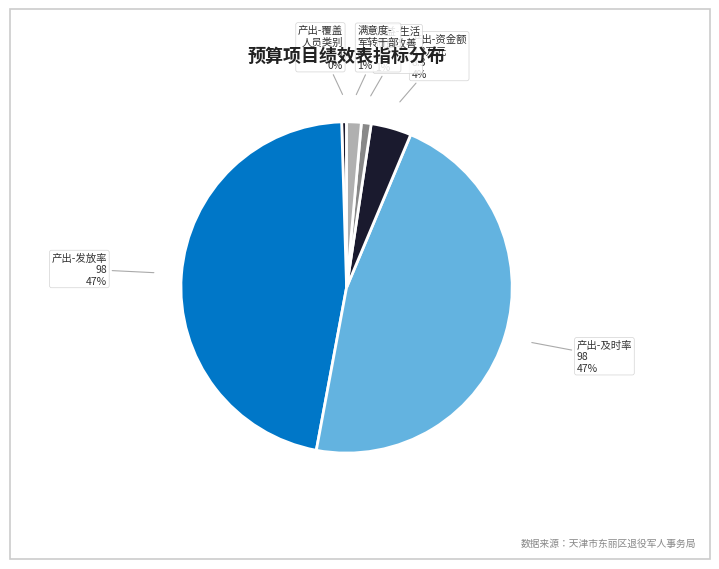

To the nearest percent, what portion does 产出-资金额 8.3万元 represent?

4%